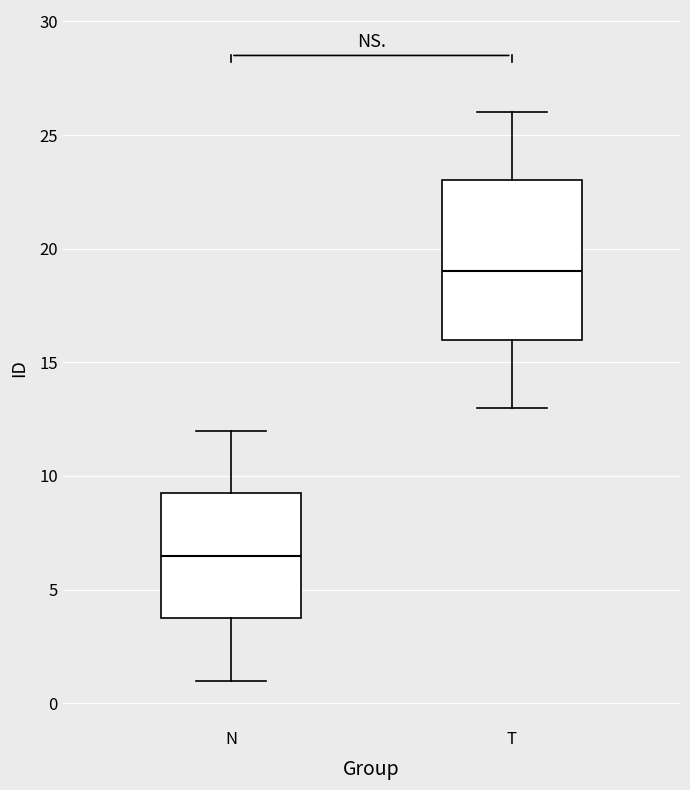

Which box is the tallest, from its lower edge to its upper edge?

T